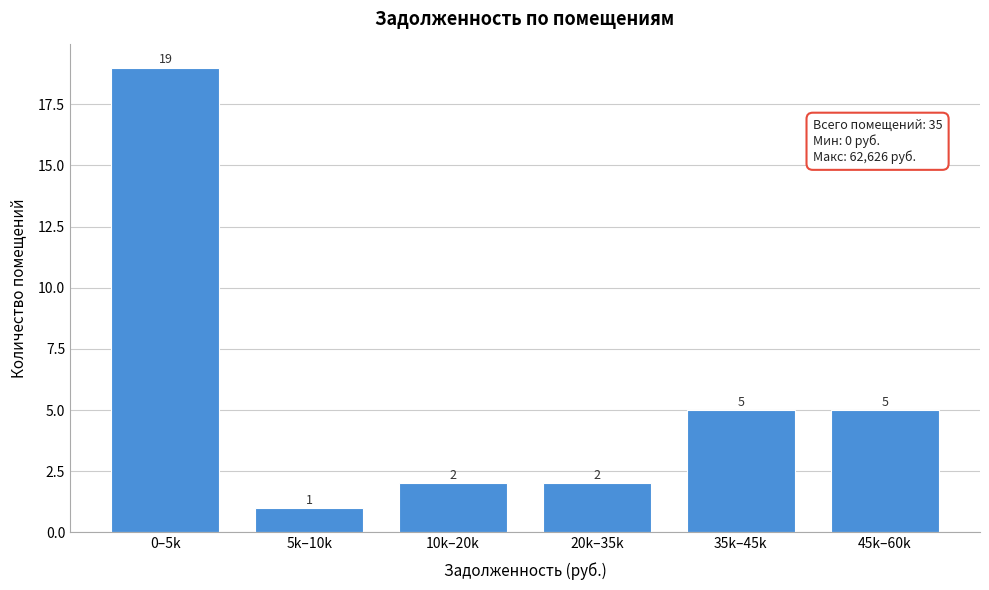

Reading left to right, list all the values displayed in this chart.

19	1	2	2	5	5